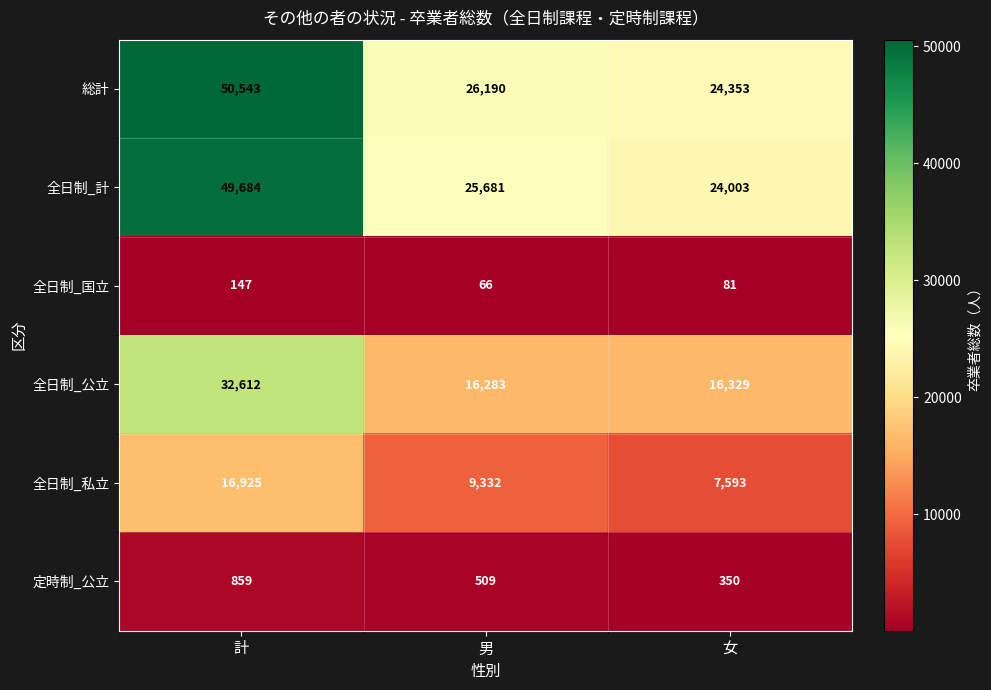

Which series has the largest range (max minus min)?

総計